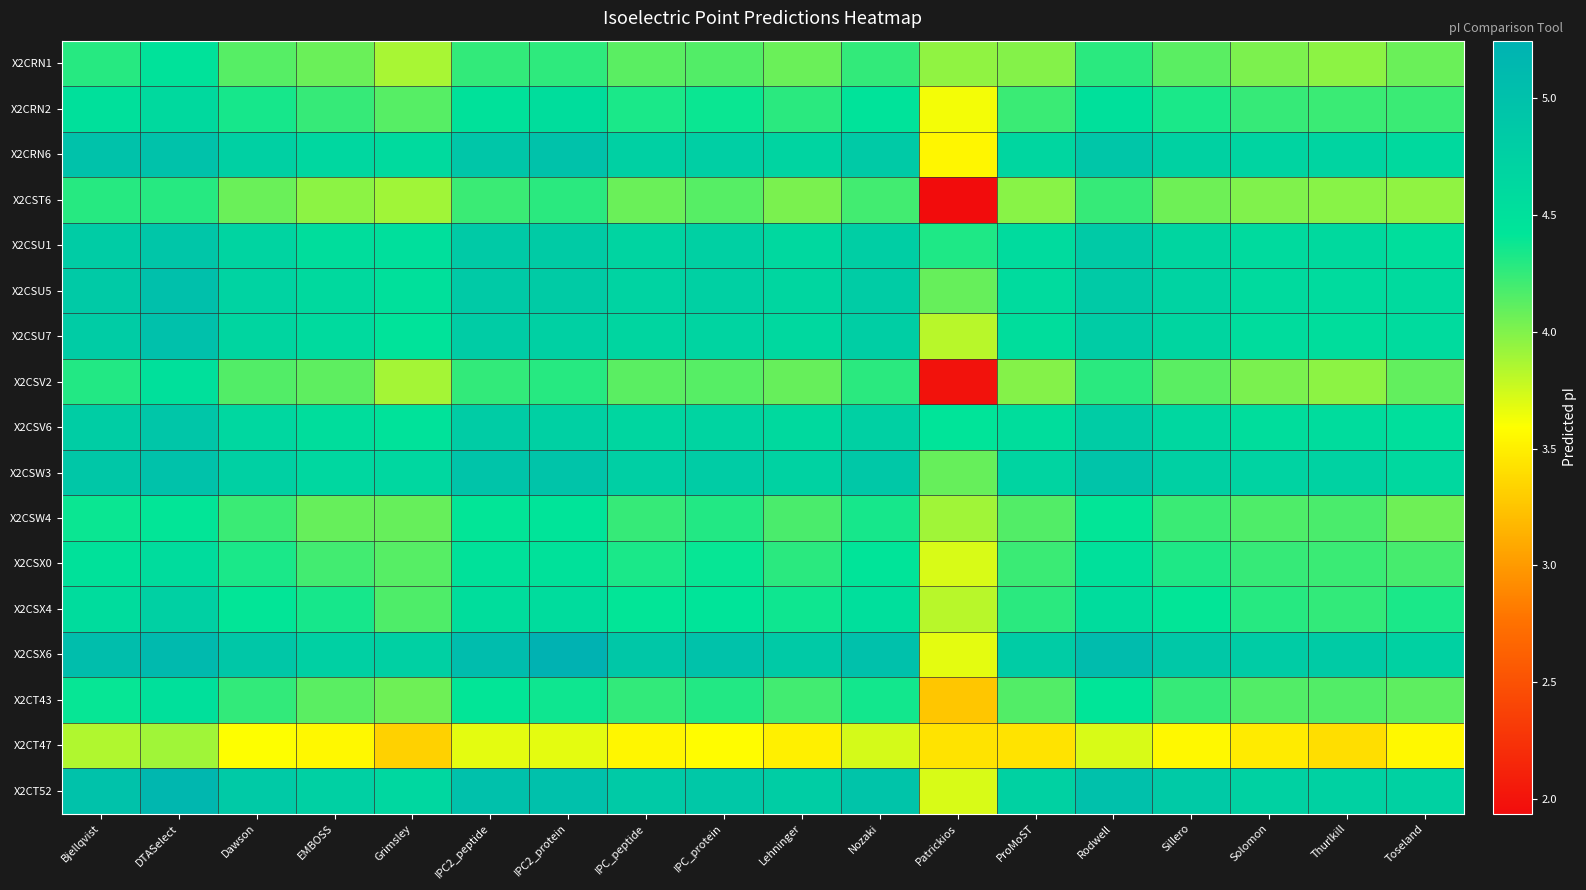

Which has a higher value, IPC_peptide or IPC2_protein?

IPC2_protein